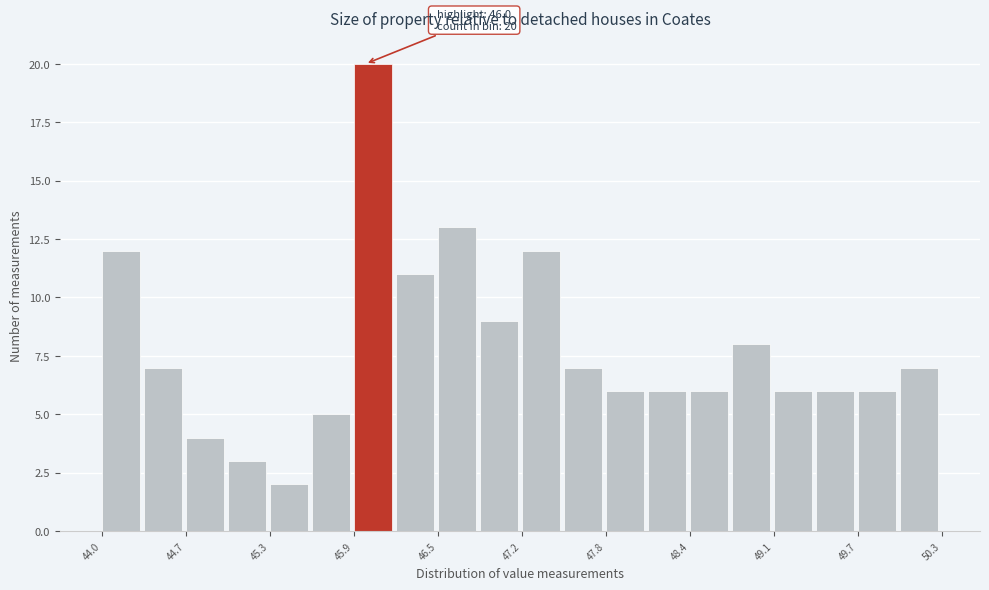

Read against the x-axis, roughly where is the centre of the tallest bar?

46.1